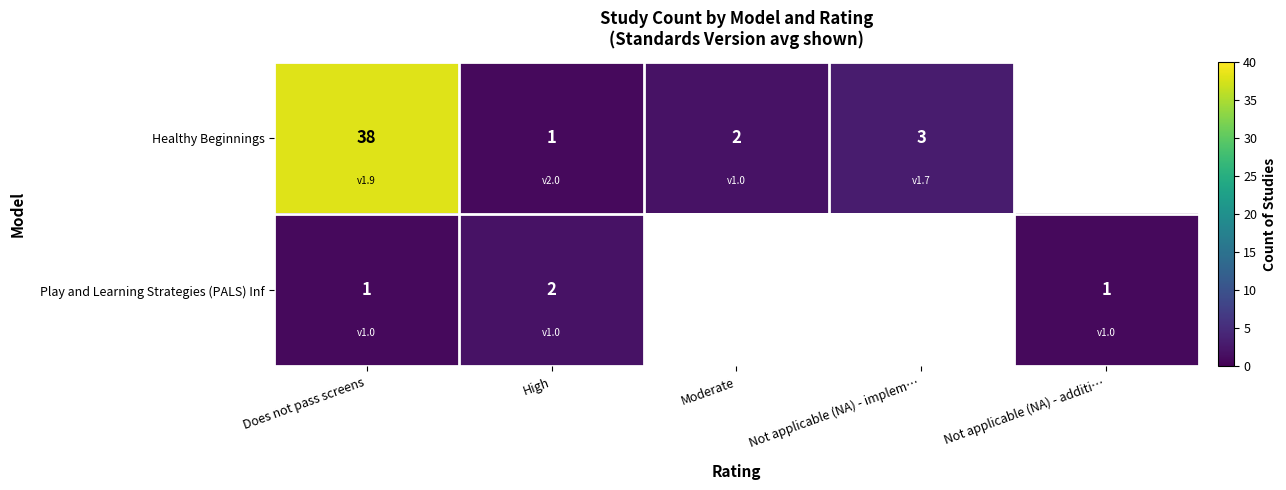

The value of Healthy Beginnings at Moderate is 2. True or false?

True